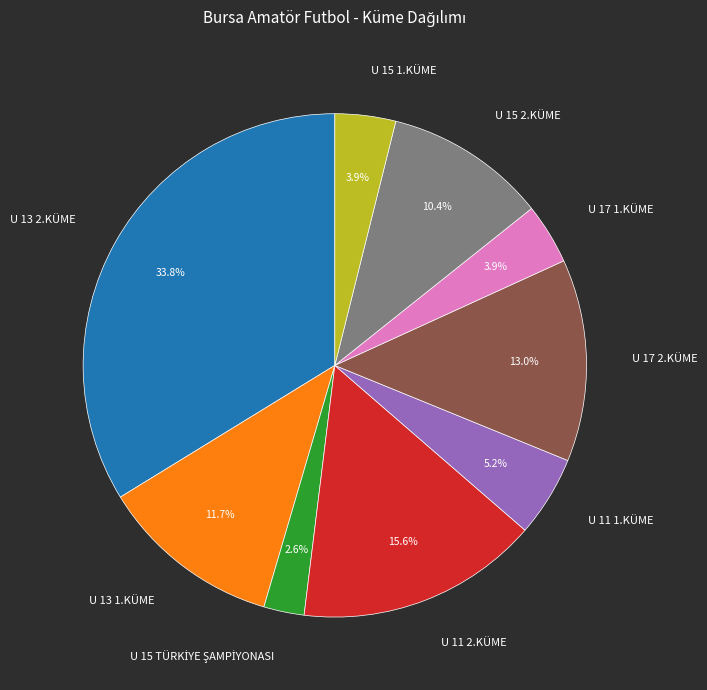

What percentage is NOT represented by U 13 1.KÜME?

88.3%